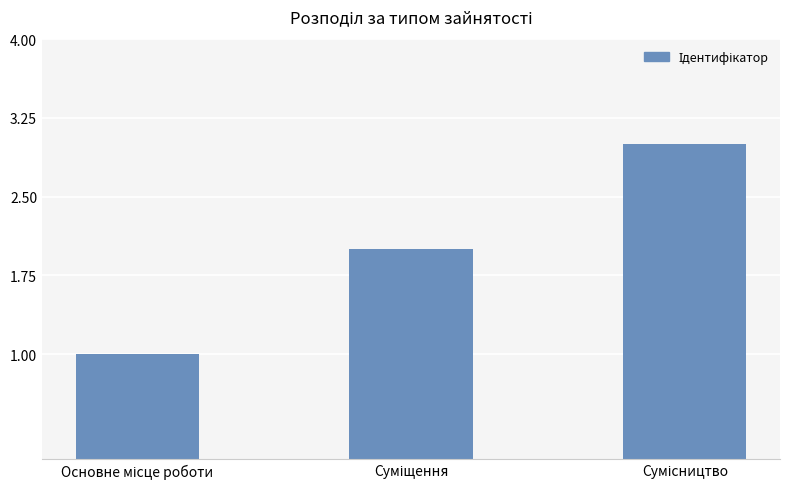

What is the sum of all values?

6